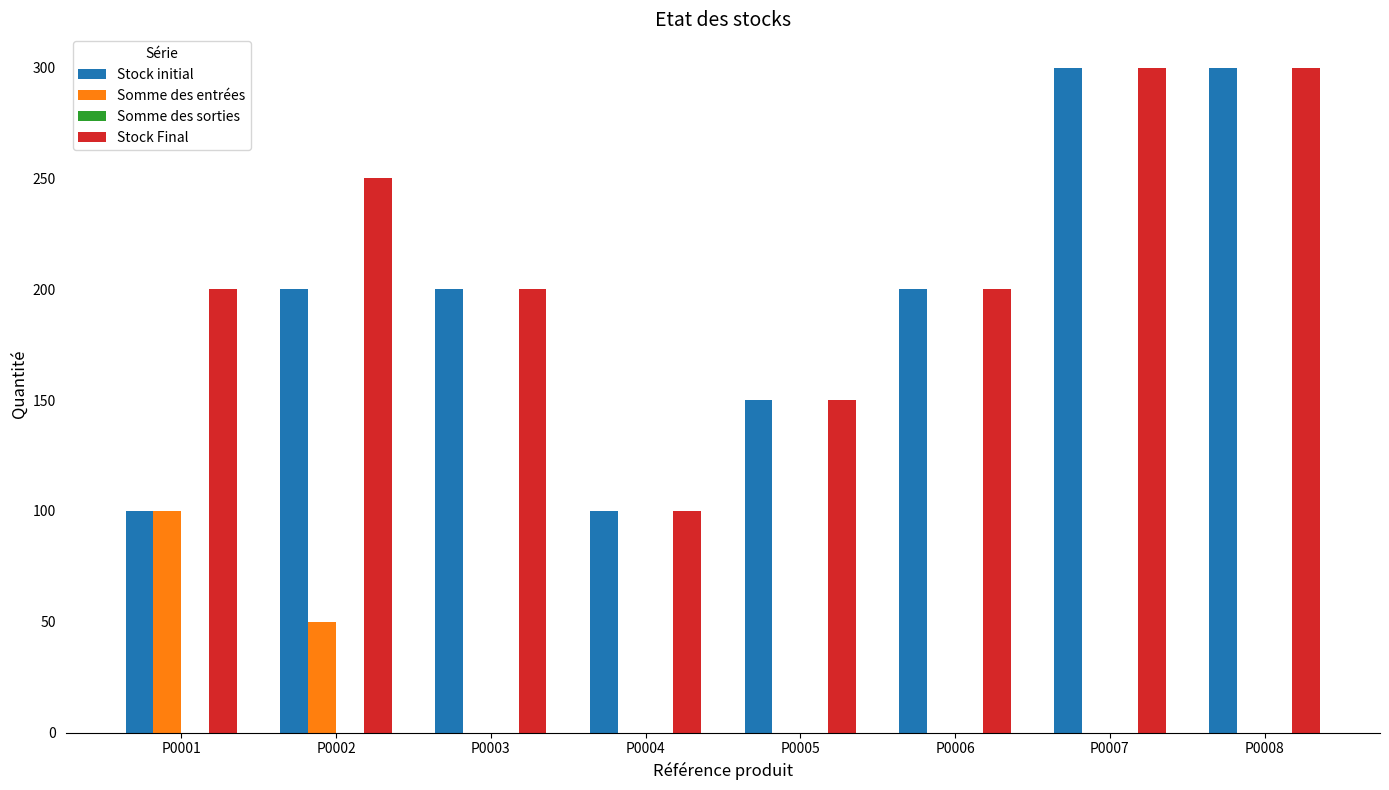

How many Somme des entrées values are between 0 and 50?

7